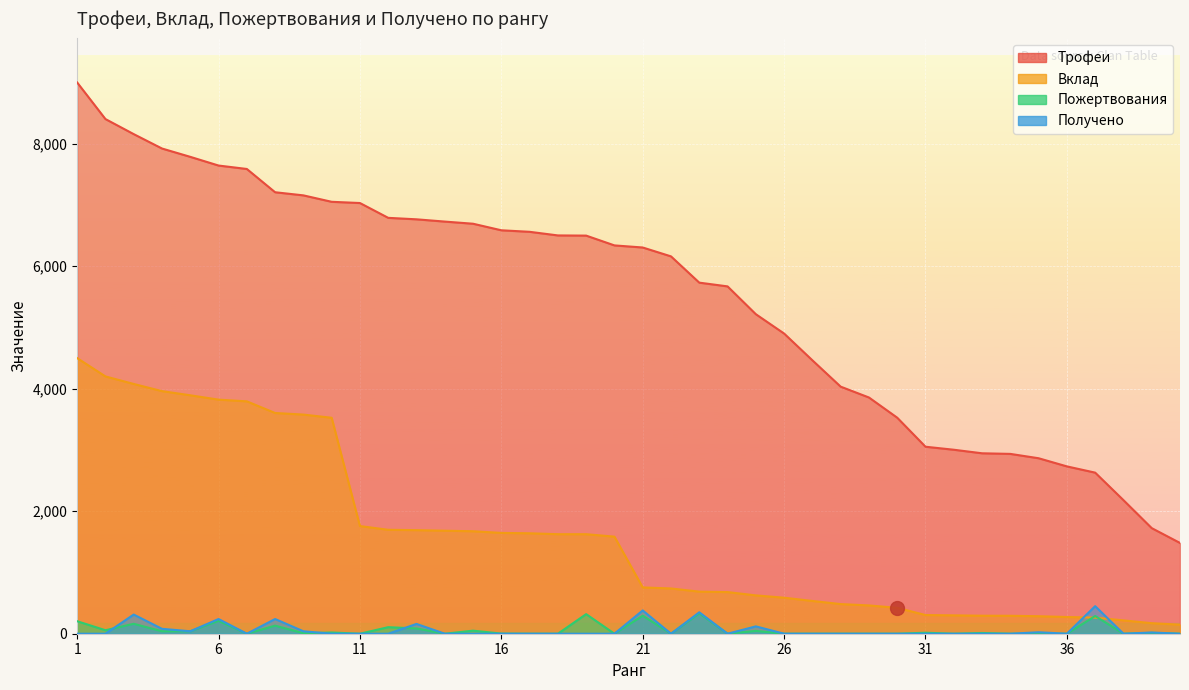

Which label corresponds to the largest value in the chart?

1